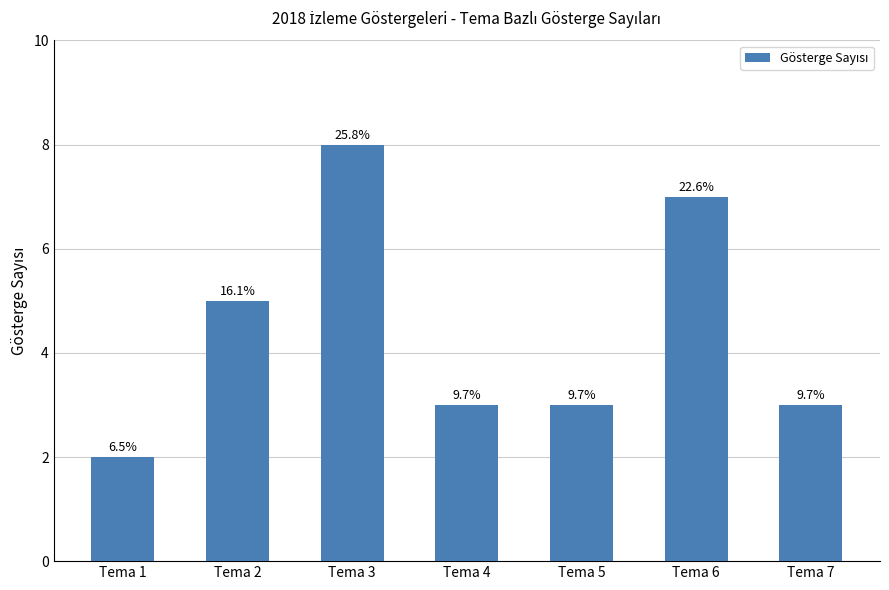

Rank the categories by value from highest to lowest.

Tema 3, Tema 6, Tema 2, Tema 4, Tema 5, Tema 7, Tema 1